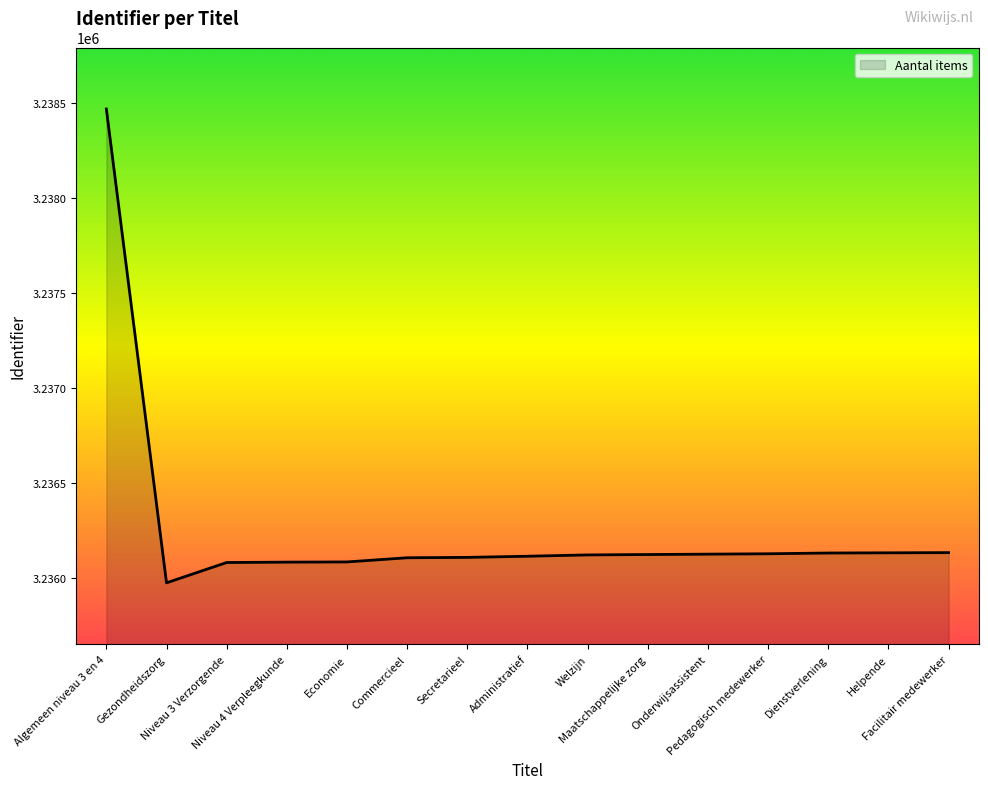

What is the minimum value shown in the chart?

3235973